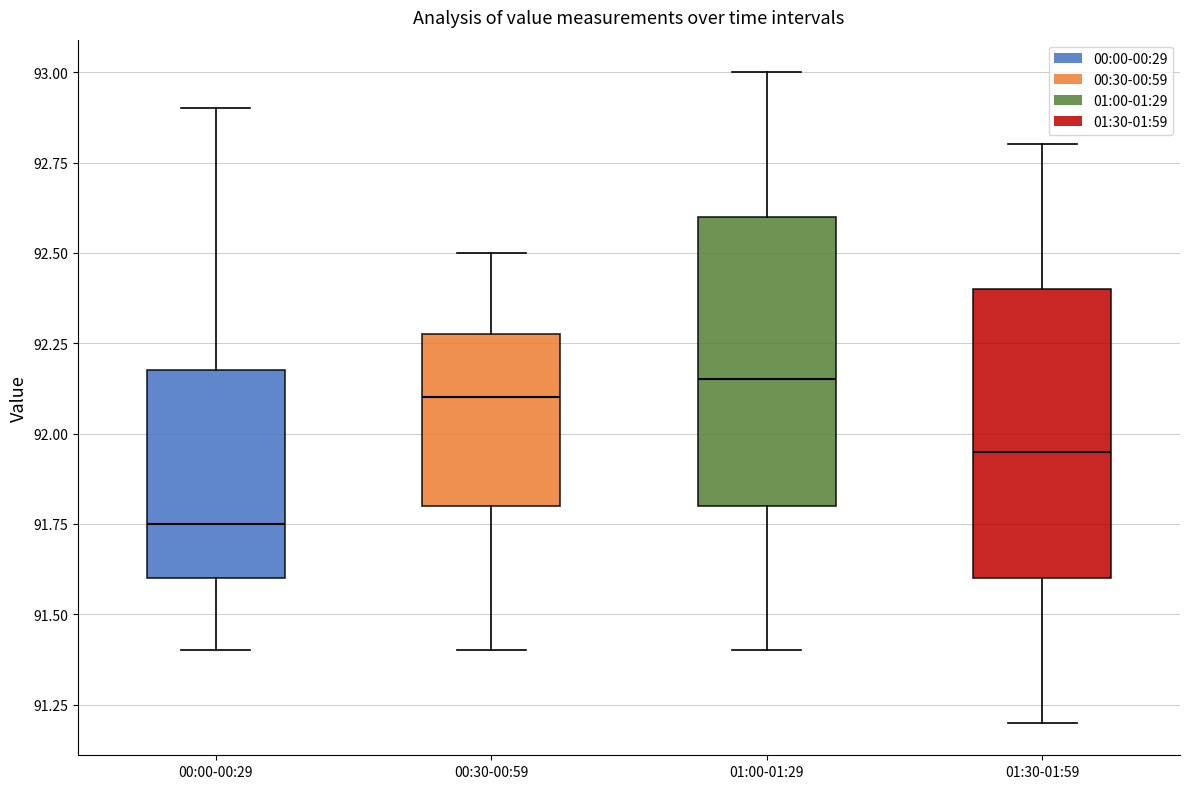

Reading left to right, transcribe this box plot: for each box, give where its median line is, the range the box spans, and where its two whiskers end, as read against the y-axis. The values are not printed on the chart, so give them approximately, as read against the axis.

00:00-00:29: median 91.75, box 91.60 to 92.20, whiskers 91.40 to 92.90
00:30-00:59: median 92.10, box 91.80 to 92.30, whiskers 91.40 to 92.50
01:00-01:29: median 92.15, box 91.80 to 92.60, whiskers 91.40 to 93.00
01:30-01:59: median 91.95, box 91.60 to 92.40, whiskers 91.20 to 92.80